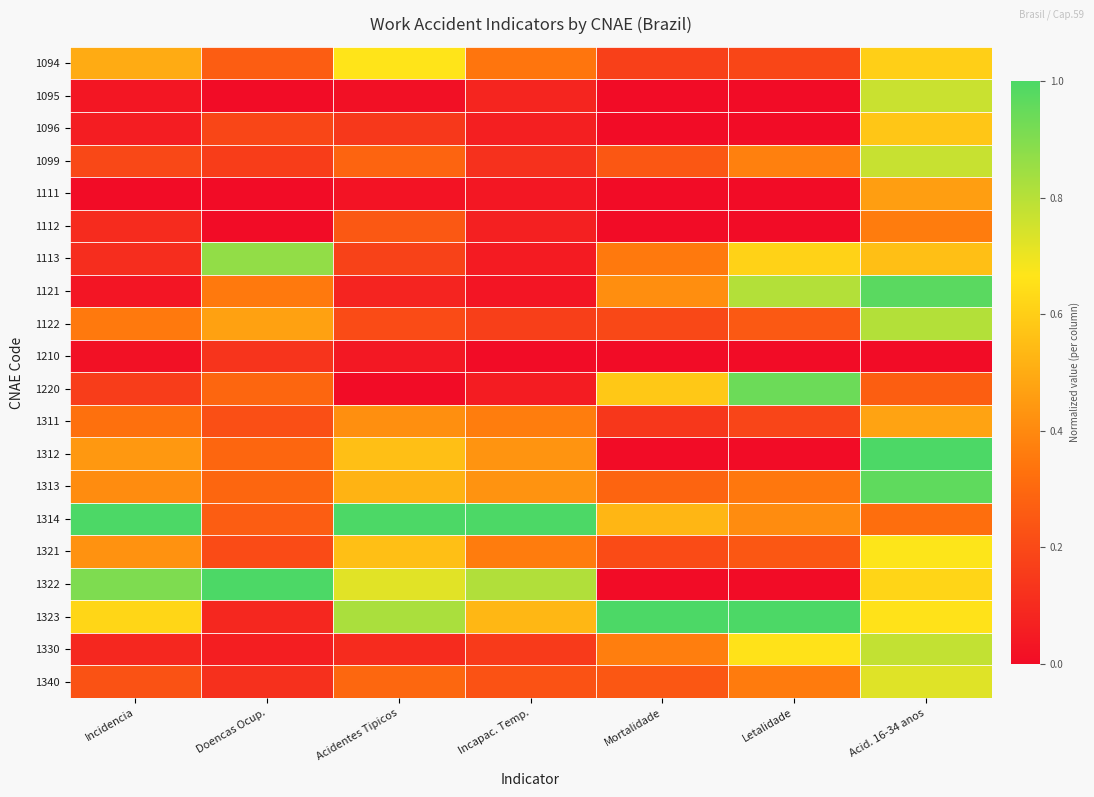

At Acidentes Tipicos, list the series in order from smallest to largest.

1220, 1095, 1111, 1210, 1121, 1330, 1096, 1113, 1122, 1112, 1099, 1340, 1311, 1313, 1312, 1321, 1094, 1322, 1323, 1314